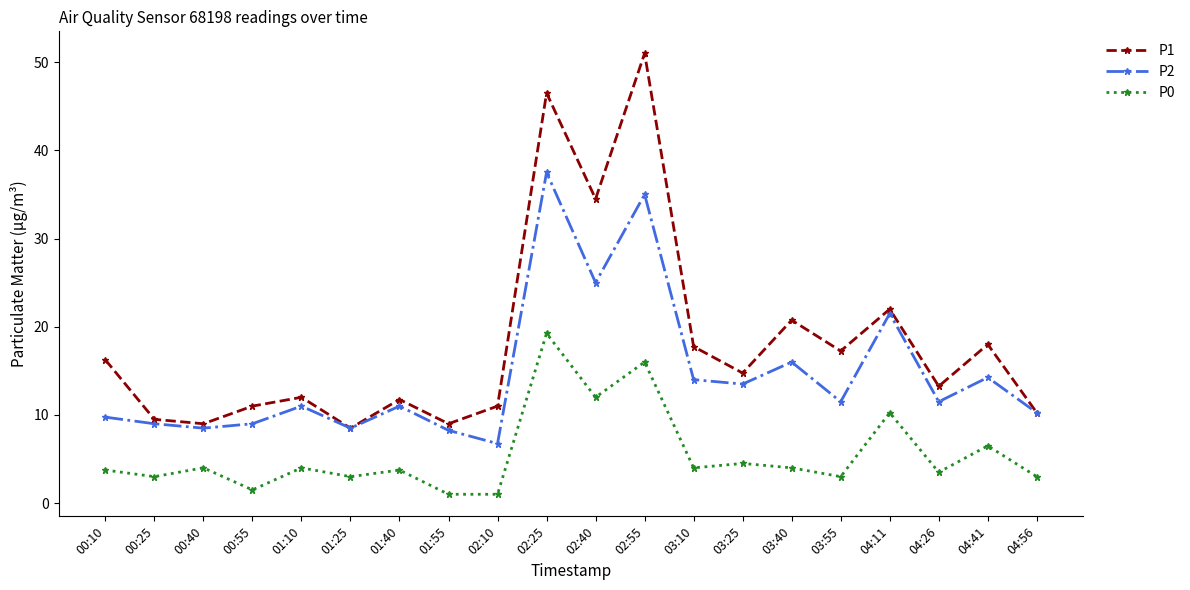

What is the sum of all P0 values?

111.0